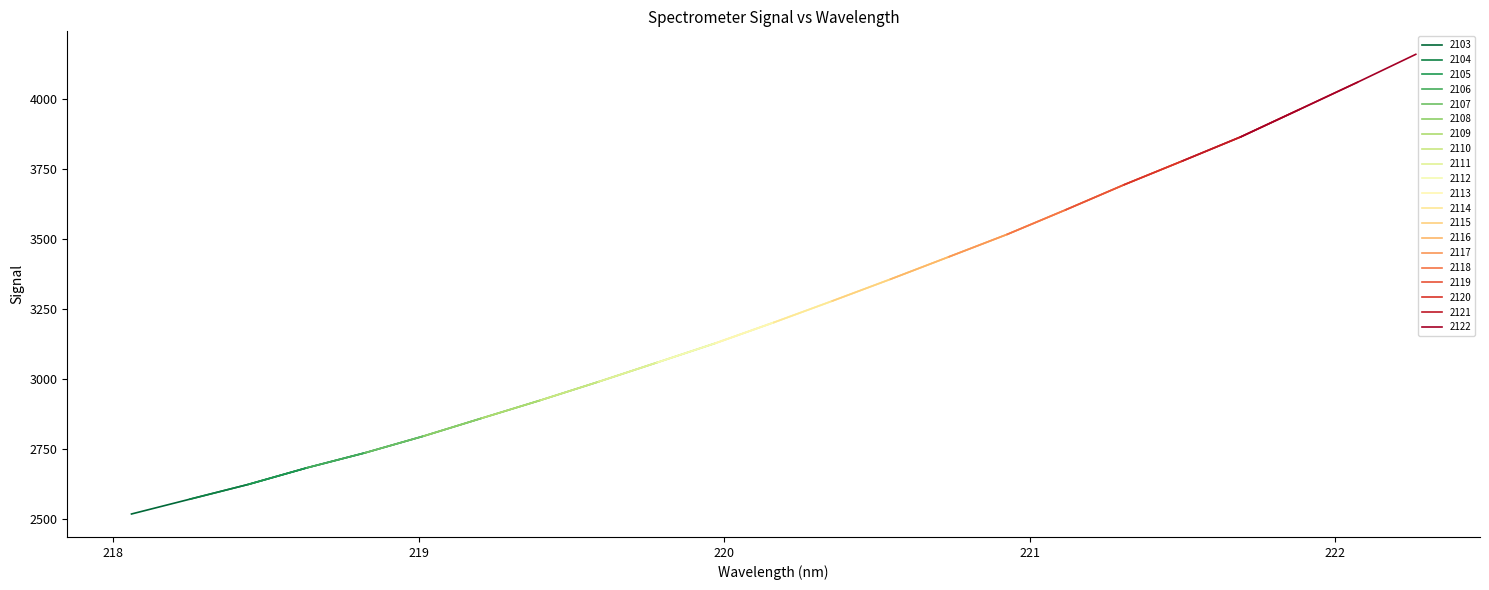

What is the maximum value for 2103?

2681.8